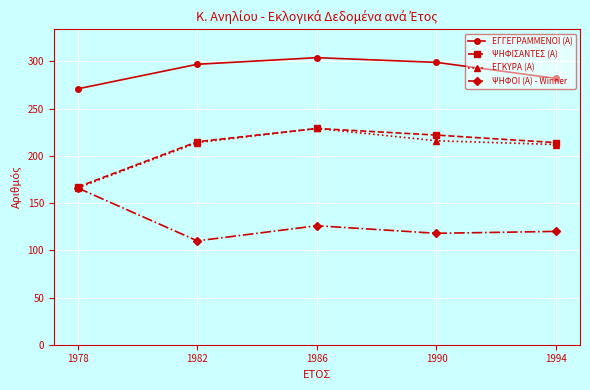

What is the difference between the maximum and minimum values in the ΨΗΦΟΙ (Α) - Winner series?

56